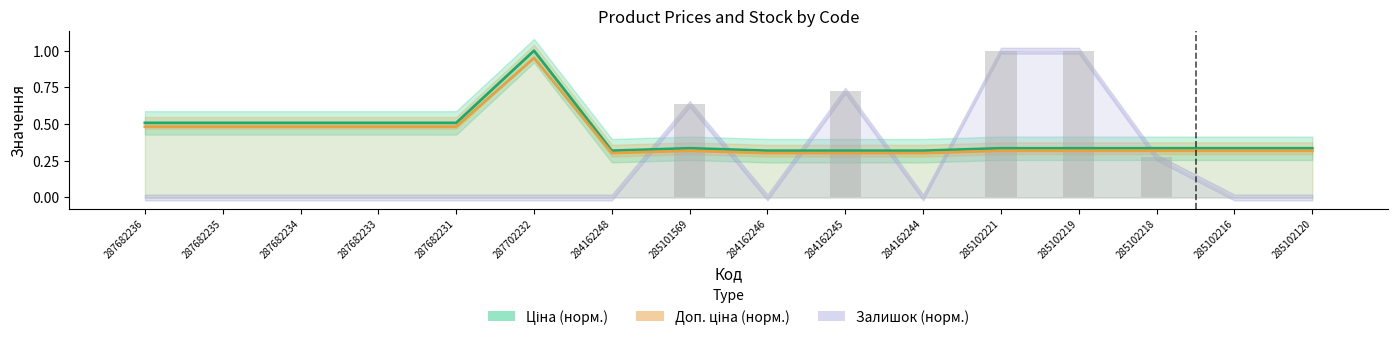

Does the chart contain stacked bars?

No